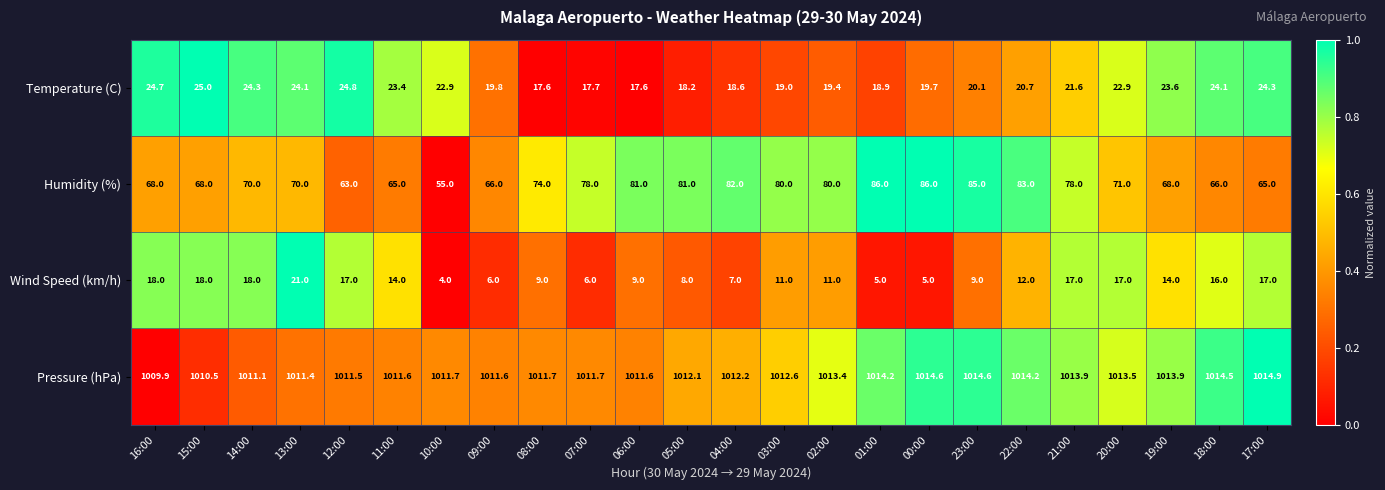

True or false: Humidity (%) has a value of 22.2 at 09:00.

False